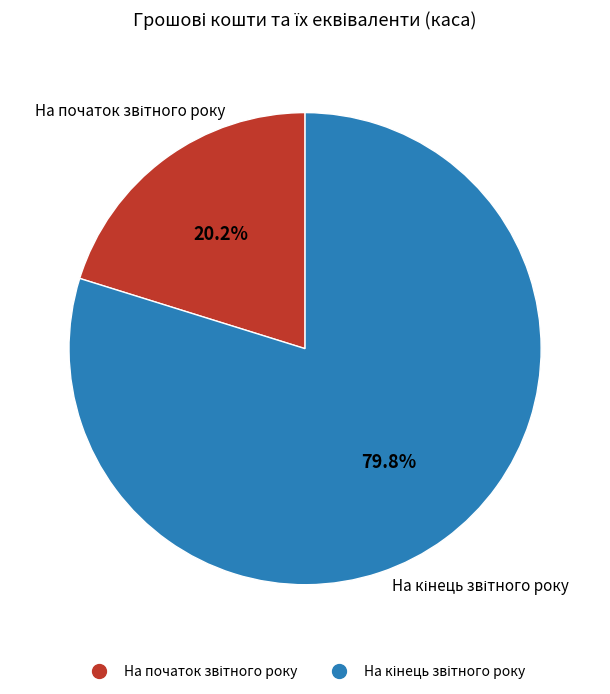

Does any single category account for the majority?

Yes